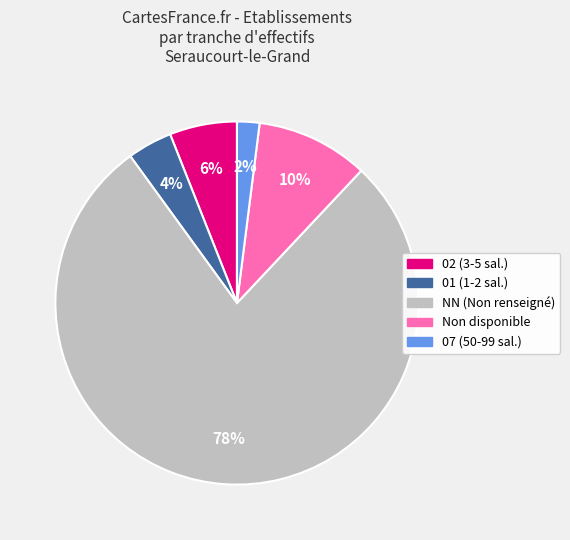

How many slices are in this pie chart?

5